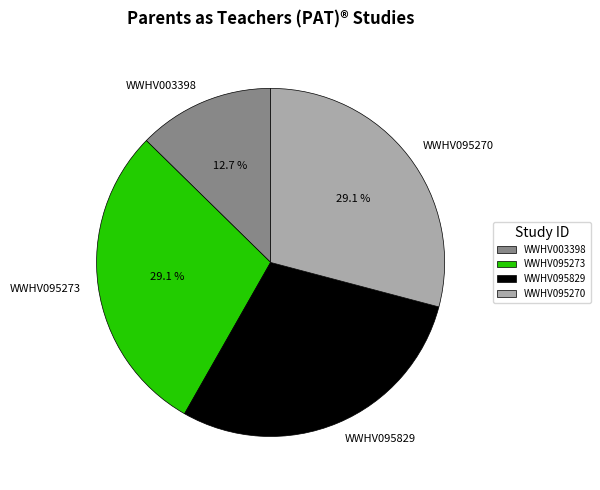

True or false: WWHV095829 accounts for 15% of the total.

False